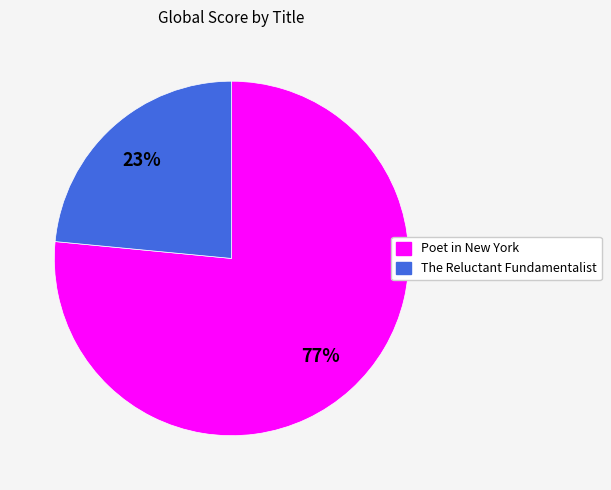

What is the smallest slice in the pie chart?

The Reluctant Fundamentalist